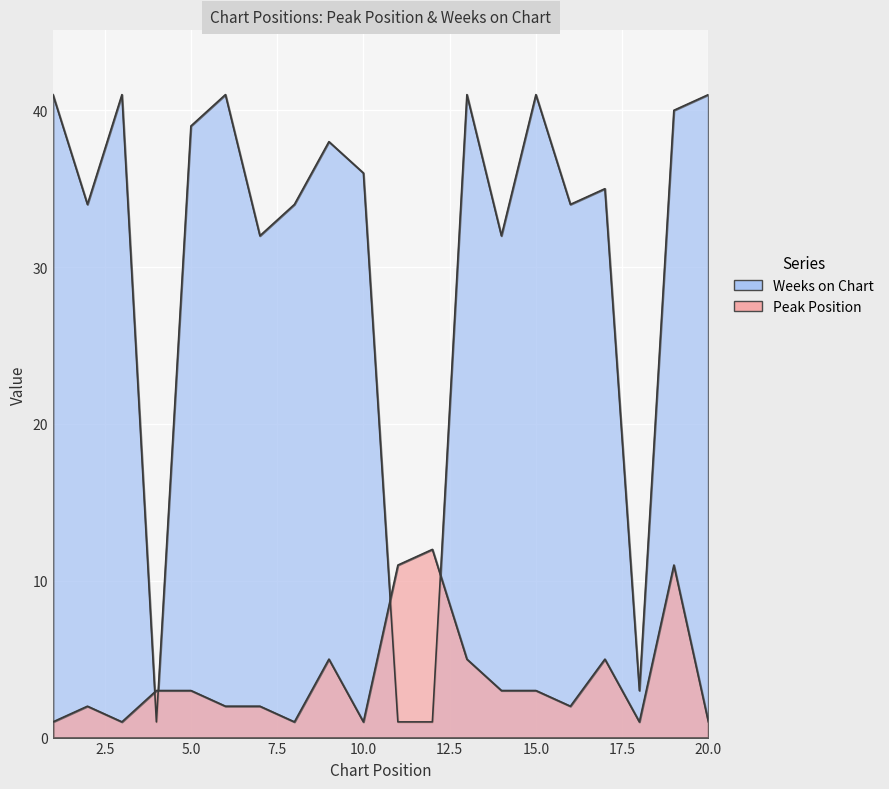

List the labels in order of Peak Position value, smallest first.

1, 3, 8, 10, 18, 20, 2, 6, 7, 16, 4, 5, 14, 15, 9, 13, 17, 11, 19, 12